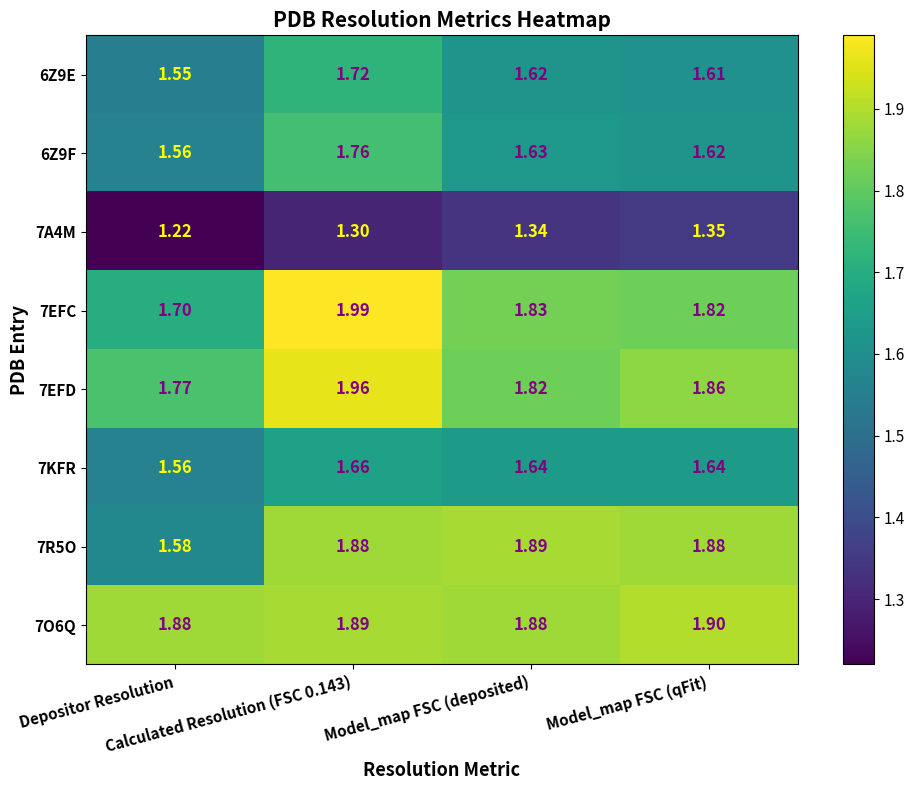

Which series has the widest spread of values?

7R5O